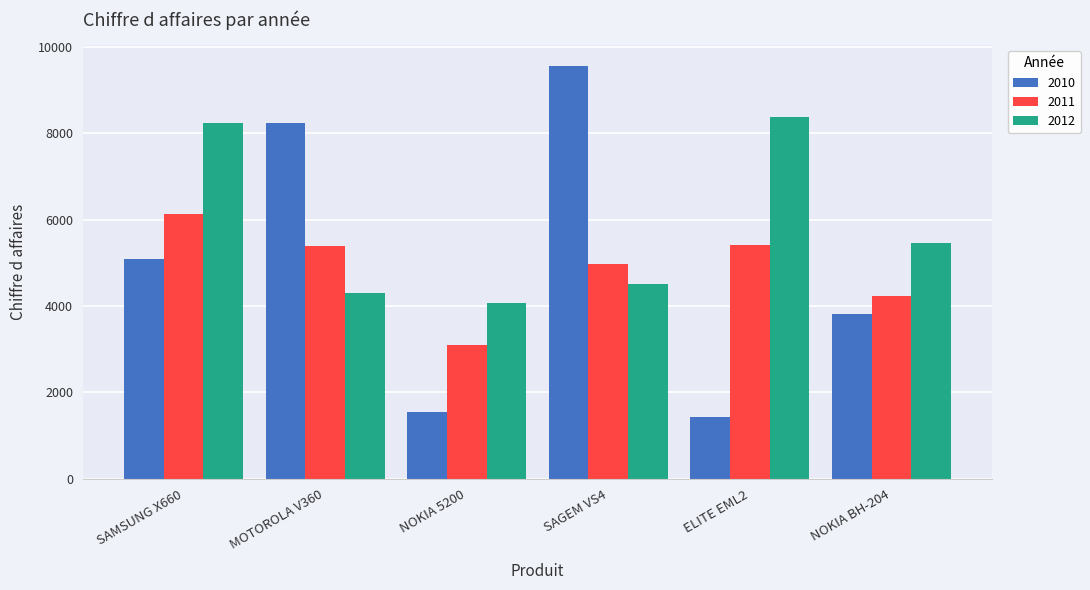

What are all the series names shown in the legend?

2010, 2011, 2012